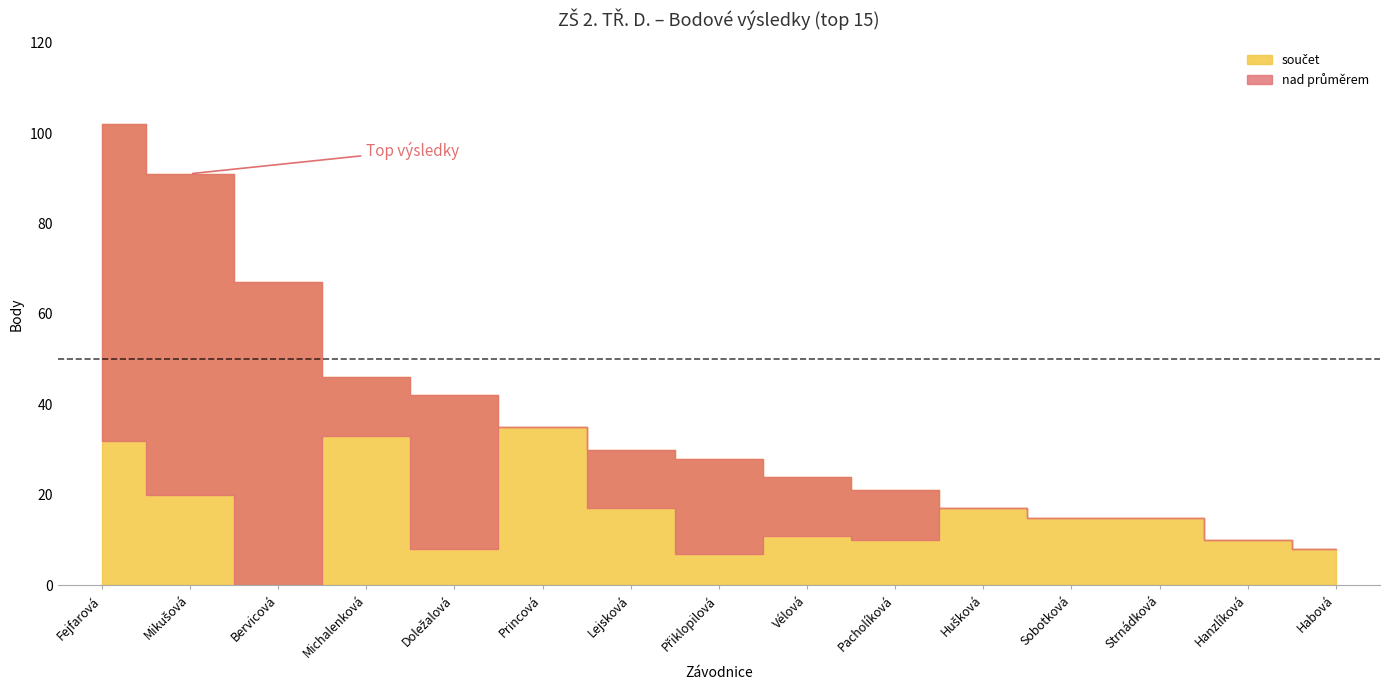

What is the value of the atl.troj. body point at the 15th from the left?

8